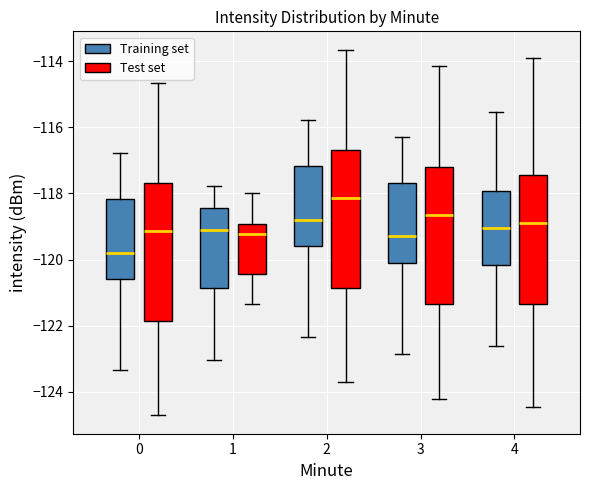

Where does the median line of the box for 4 (Test set) sit on the y-axis? The values are not printed on the chart, so give them approximately, as read against the axis.

-118.8